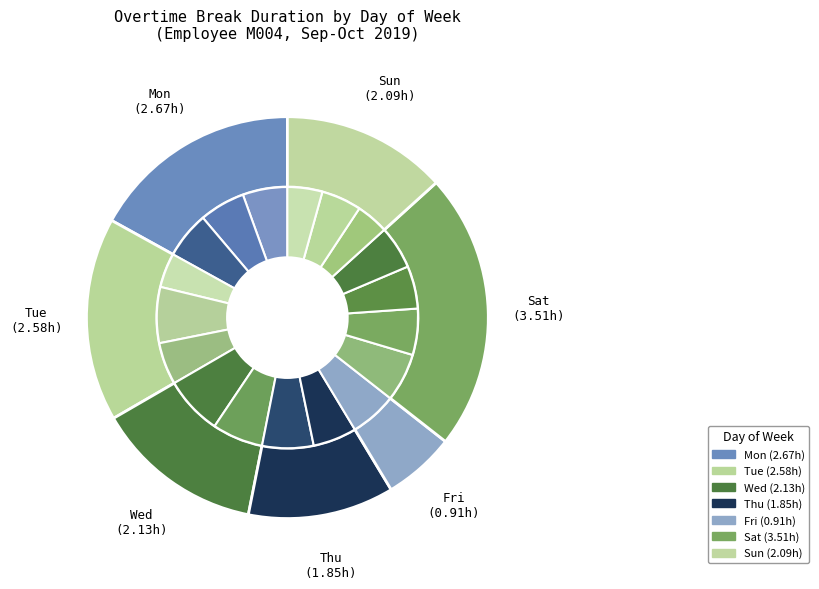

Between Thu and Fri, which is larger?

Thu